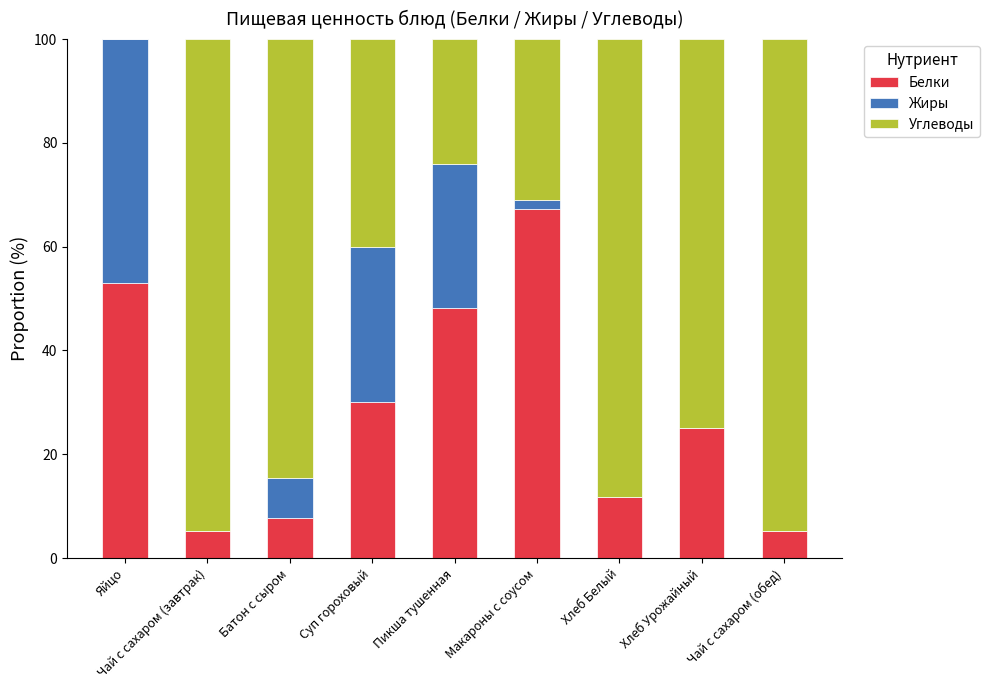

What is the sum of all Белки values?

253.5